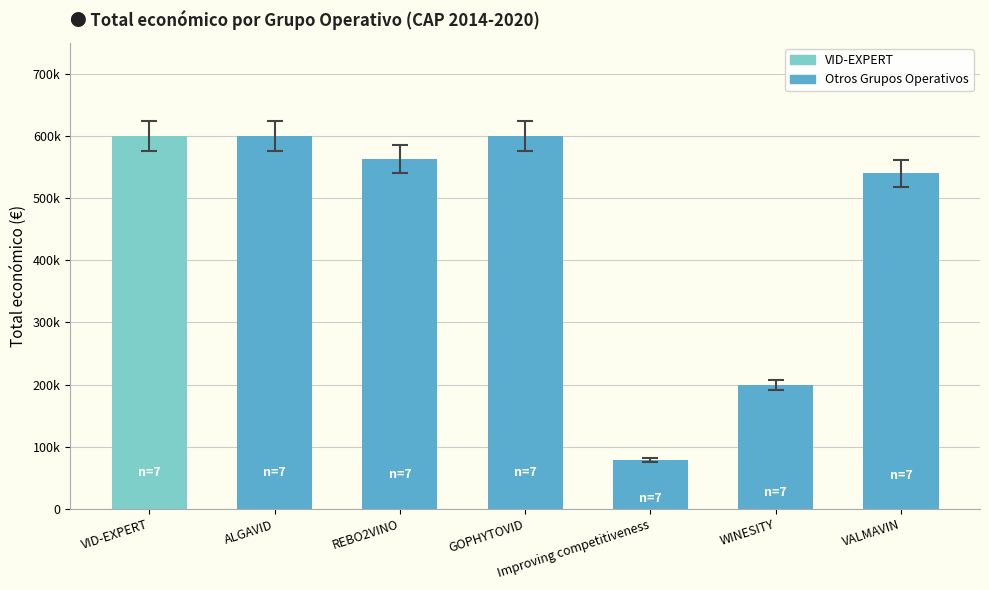

Are the bars horizontal?

No